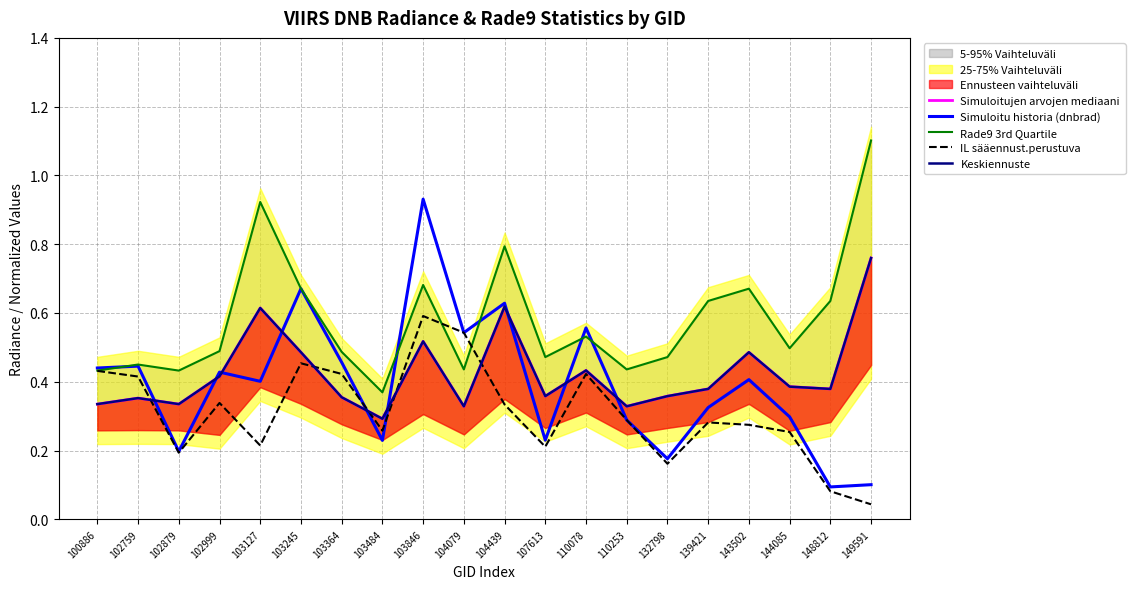

At how many categories does at least one series exceed 0?

20